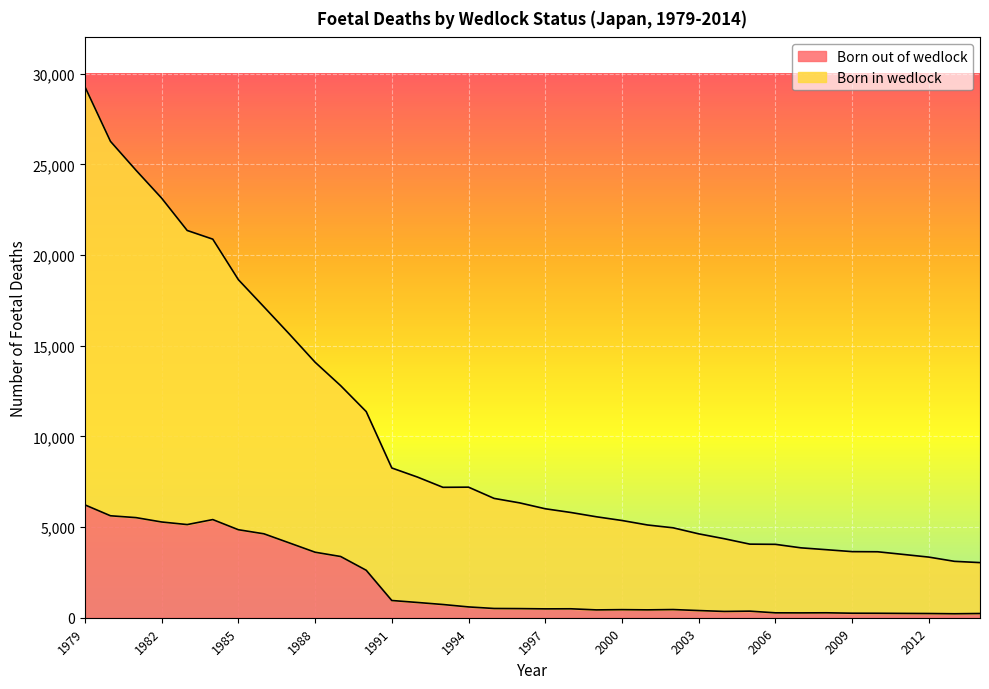

What is the value of the Born out of wedlock point at the 29th from the left?

267